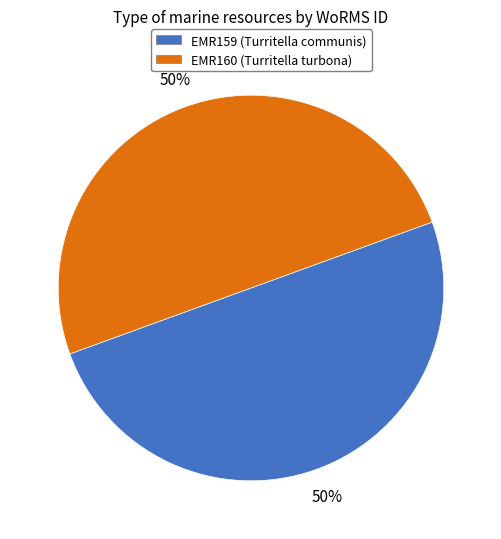

What percentage is the EMR160 slice, to the nearest percent?

50%